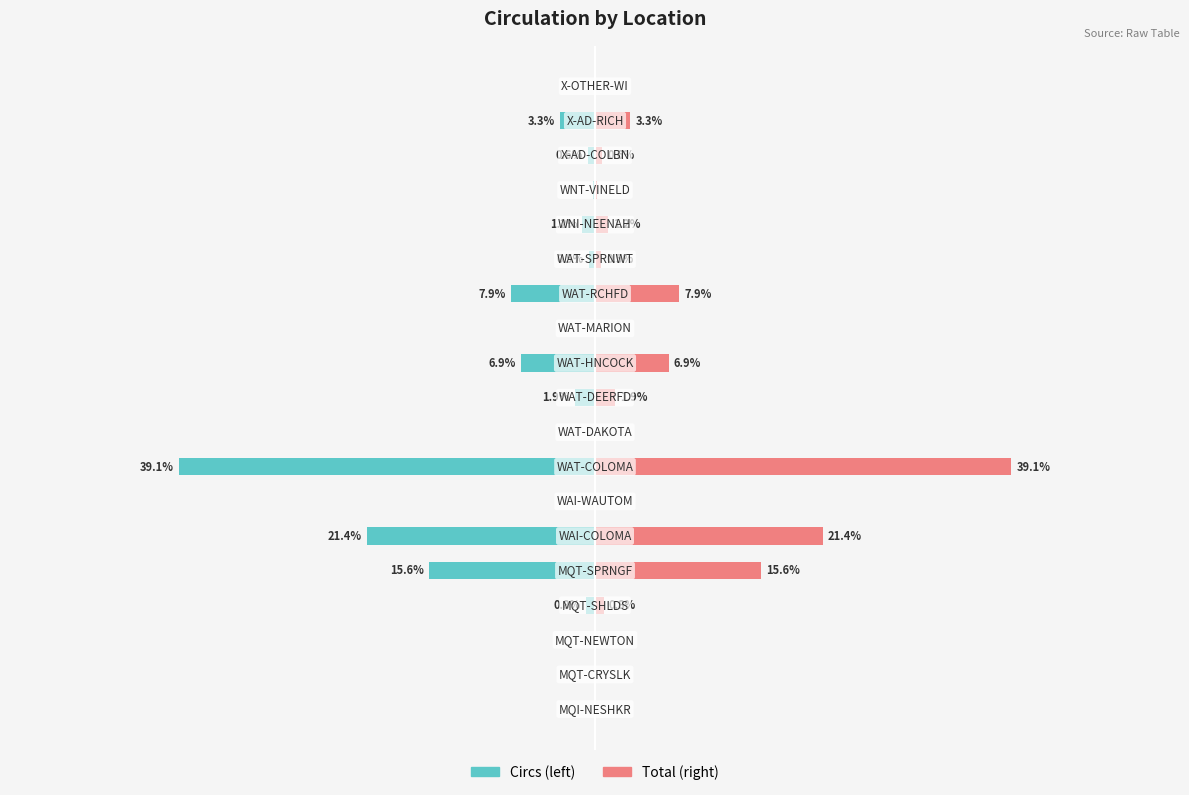

Is the value of Total at 14 greater than the value of Circs at 16?

Yes